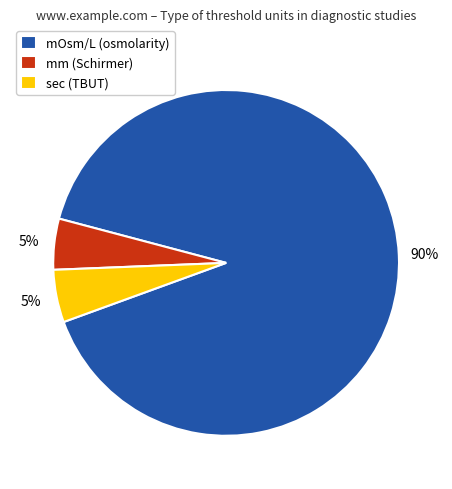

What percentage is the sec (TBUT) slice, to the nearest percent?

5%